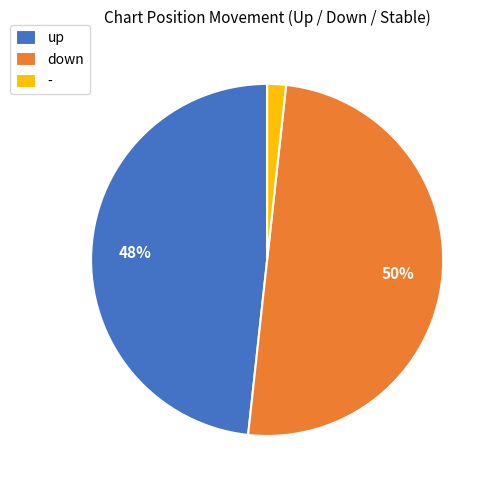

Approximately how many times larger is the value at up compared to down?

1.0